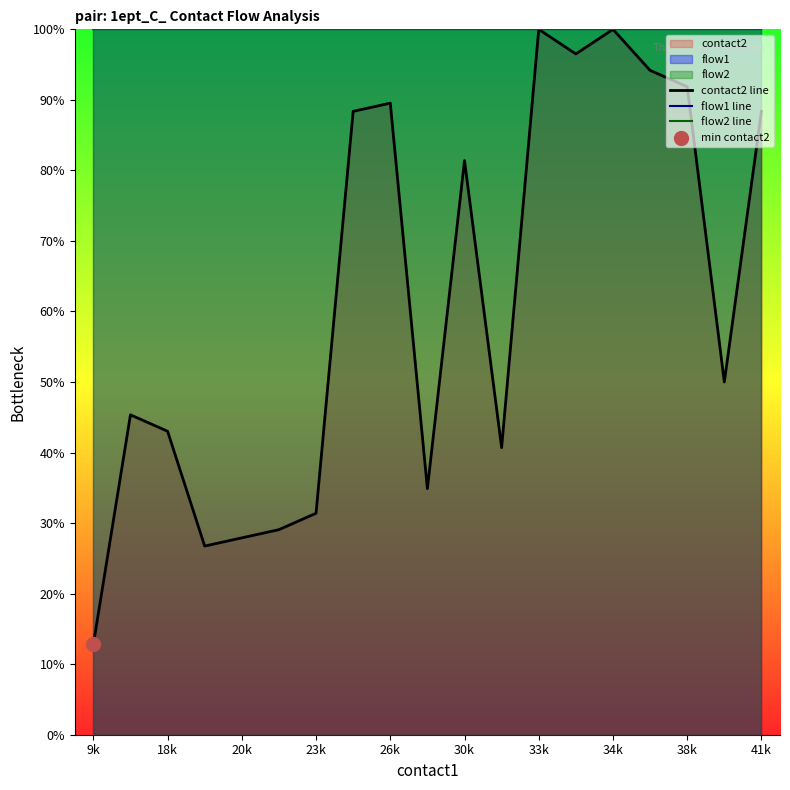

At which category is the sum across all series the highest?

33k